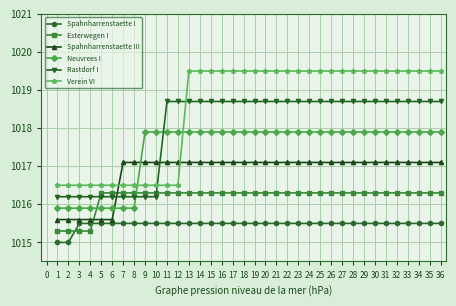

Is the value of Neuvrees I at 24 greater than the value of Verein VI at 28?

No